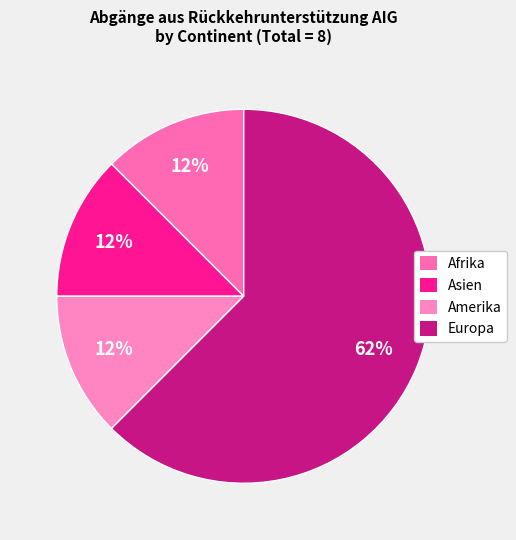

Is the sum of Asien and Amerika greater than half?

No